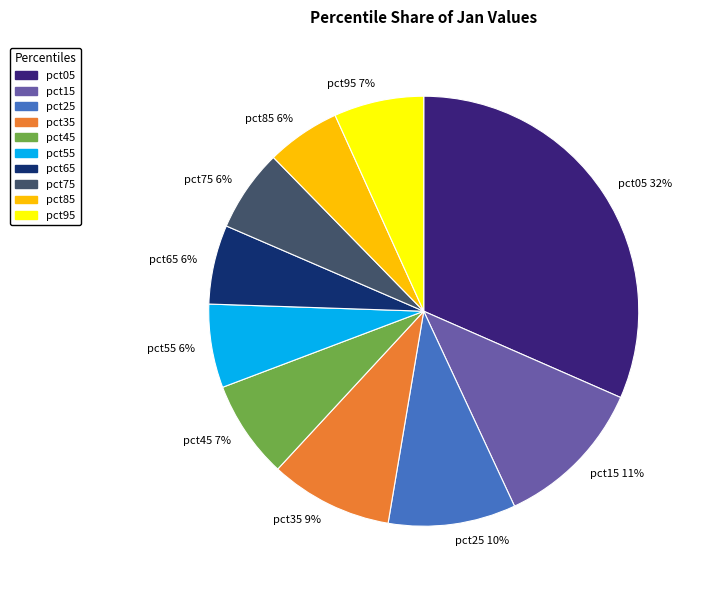

Do pct95 and pct75 together represent more than half of the pie?

No